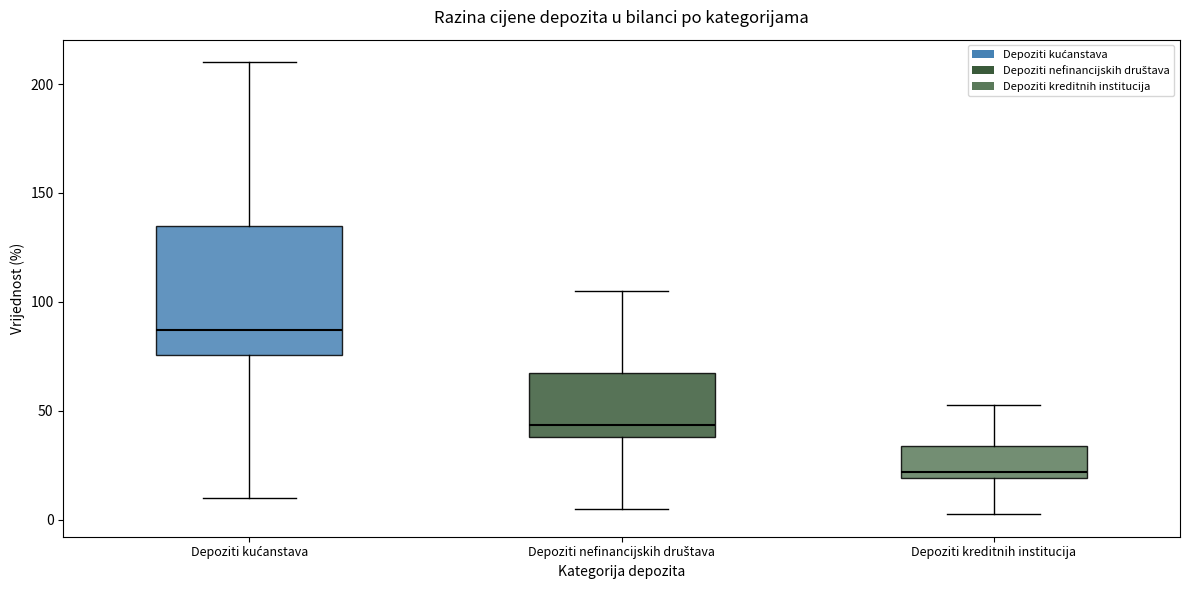

Reading left to right, read every box against the y-axis: the position of its median line, the range the box covers, and the ends of its whiskers. The values are not printed on the chart, so give them approximately, as read against the axis.

Depoziti kućanstava: median 85, box 75 to 135, whiskers 10 to 210
Depoziti nefinancijskih društava: median 45, box 40 to 70, whiskers 5 to 105
Depoziti kreditnih institucija: median 20 (just above the box's lower edge), box 20 to 35, whiskers 5 to 55